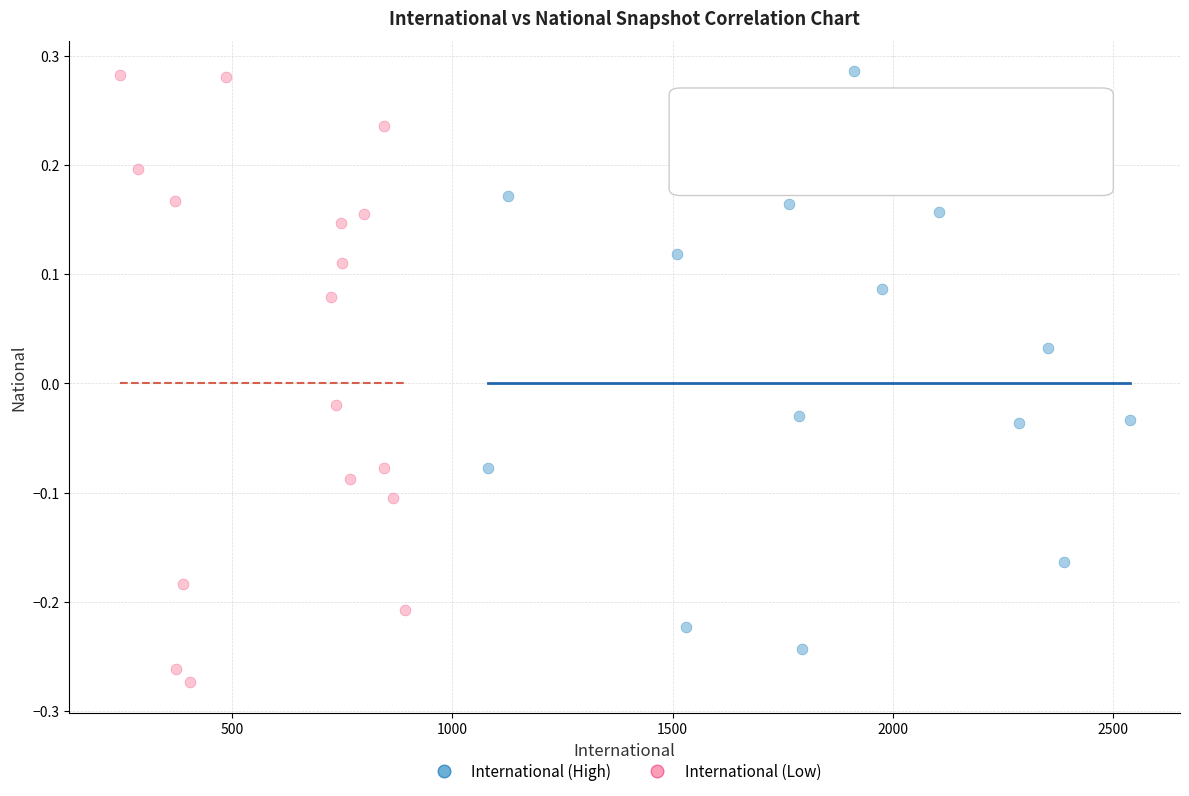

Which series reaches the minimum Y coordinate?

International (Low)